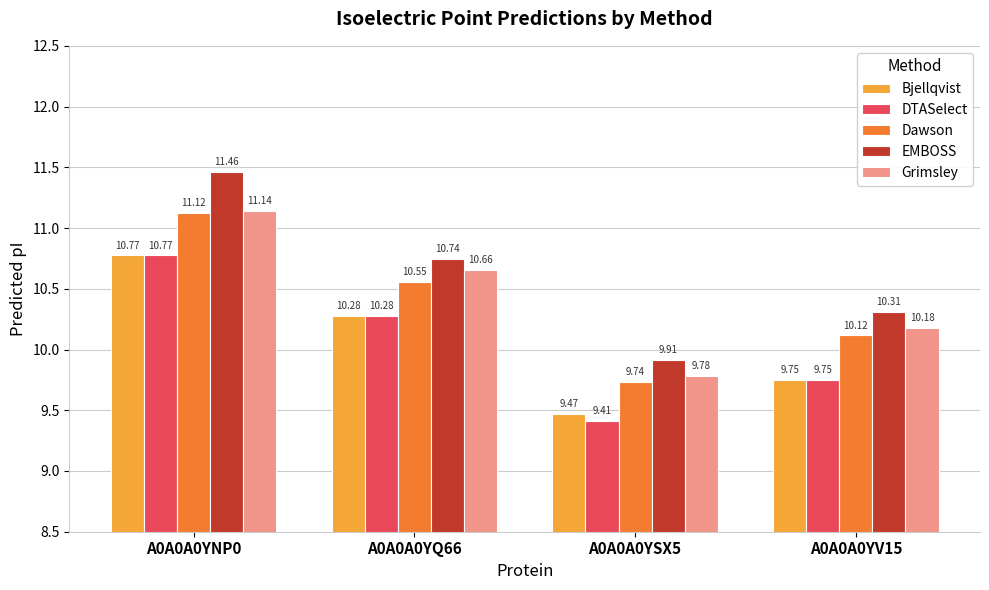

Which series has the largest total across all categories?

EMBOSS